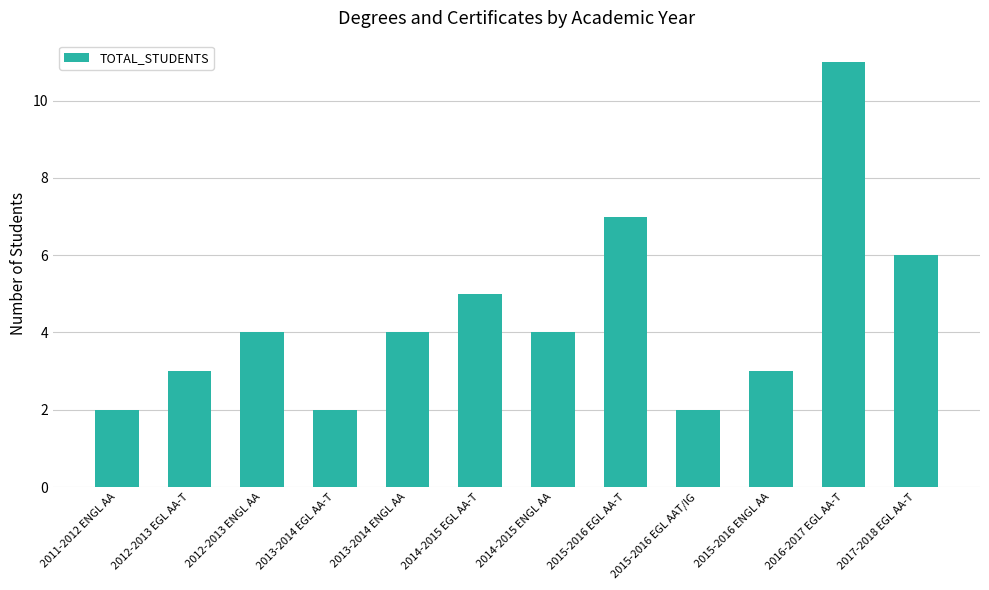

Reading left to right, transcribe all the data shown in this chart.

2	3	4	2	4	5	4	7	2	3	11	6